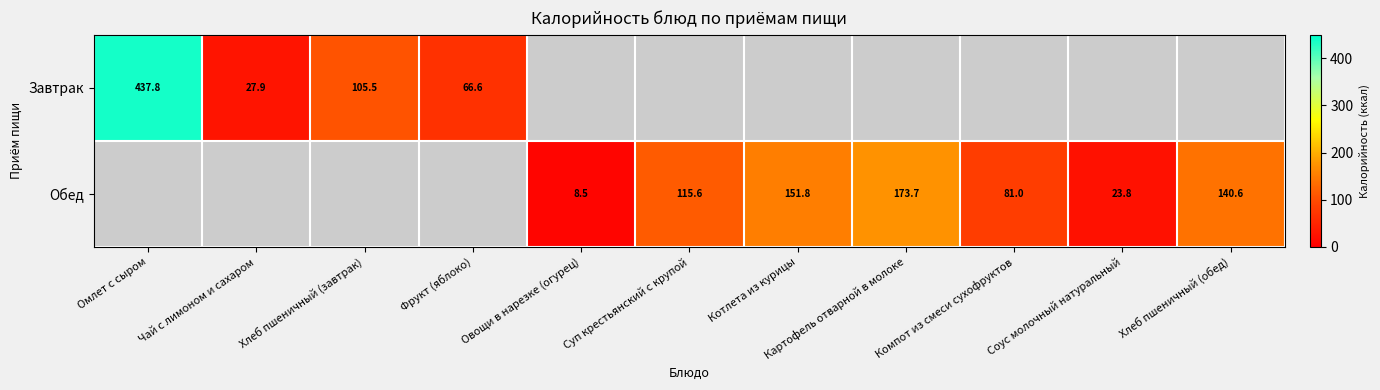

What is the smallest value displayed?

8.5